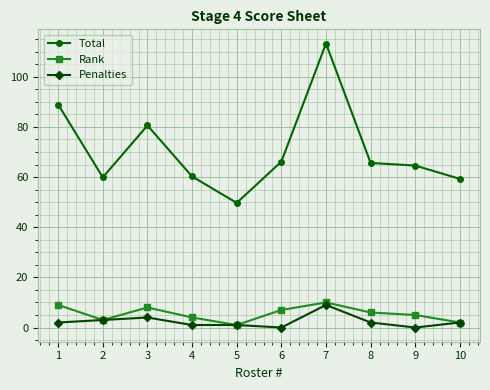

True or false: Rank and Total intersect in this chart.

False